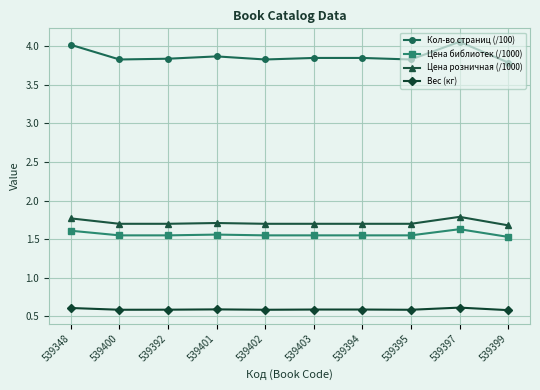

True or false: Цена библиотек (/1000) and Цена розничная (/1000) intersect in this chart.

False